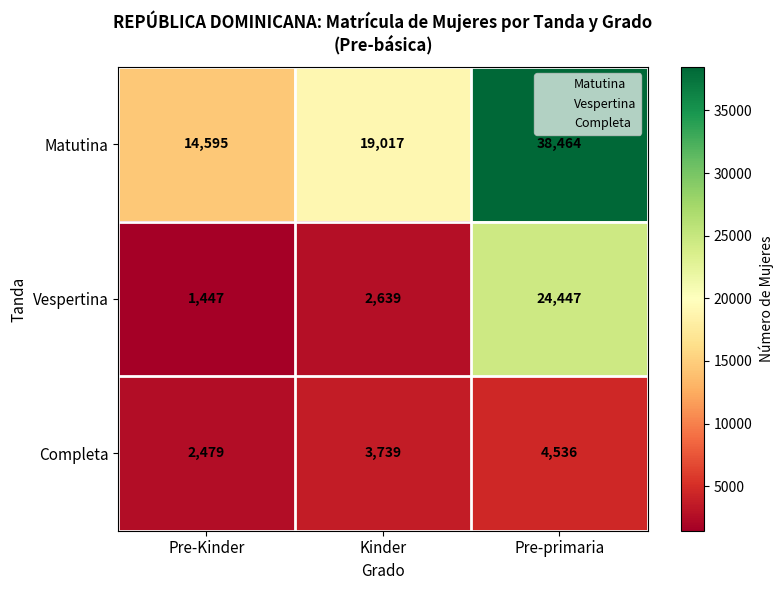

What is the sum of all Matutina values?

72076